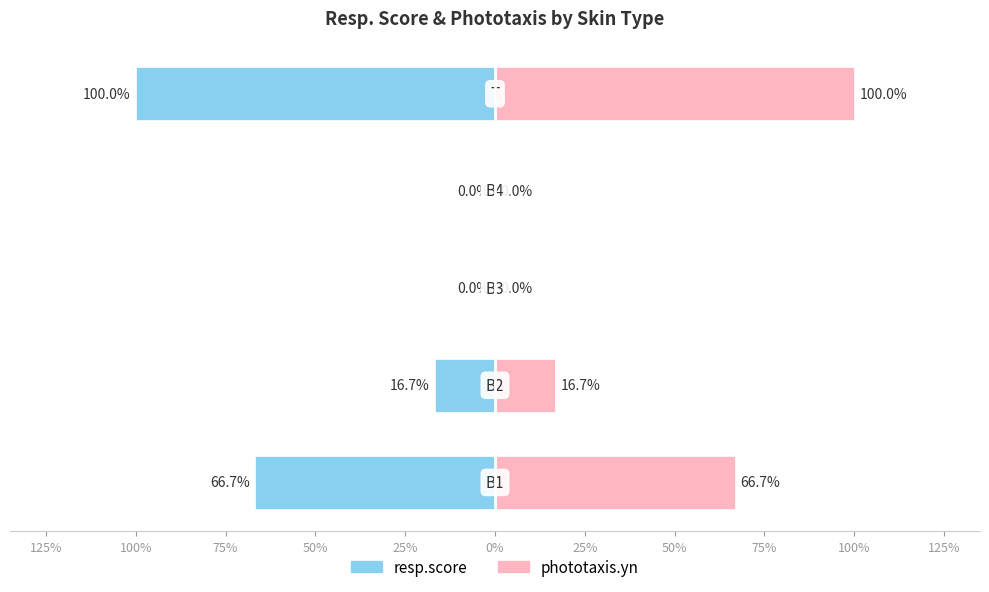

How many data points in resp.score are above -16?

2